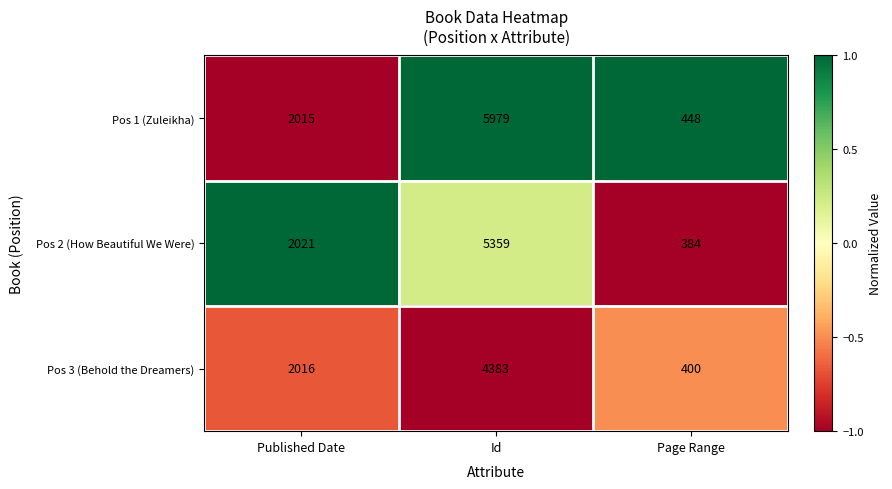

List the series in order of their peak value, lowest first.

Pos 3 (Behold the Dreamers), Pos 2 (How Beautiful We Were), Pos 1 (Zuleikha)